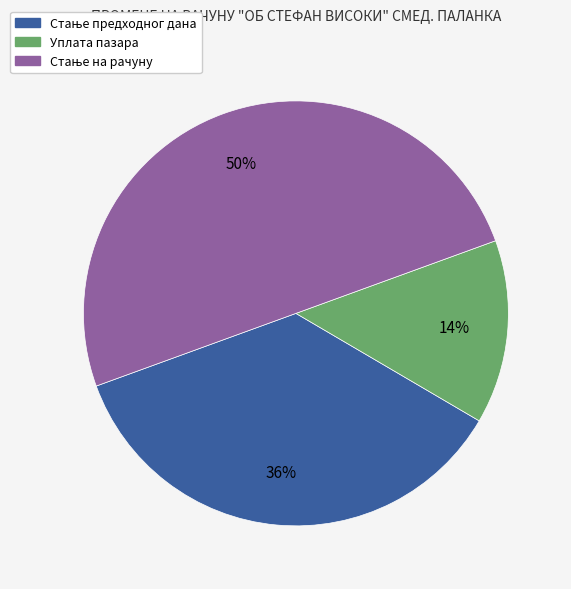

How many segments does this pie chart have?

3